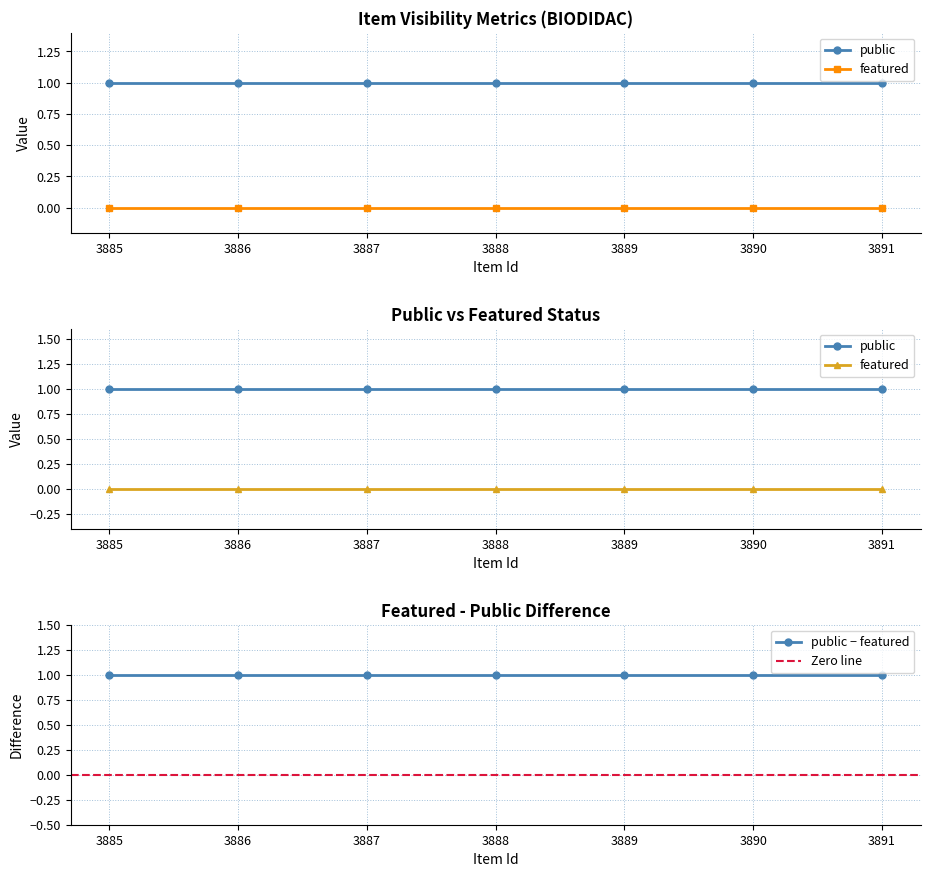

Reading left to right, what are all the values shown in this chart?

public: 3891=1	3890=1	3889=1	3888=1	3887=1	3886=1	3885=1
featured: 3891=0	3890=0	3889=0	3888=0	3887=0	3886=0	3885=0